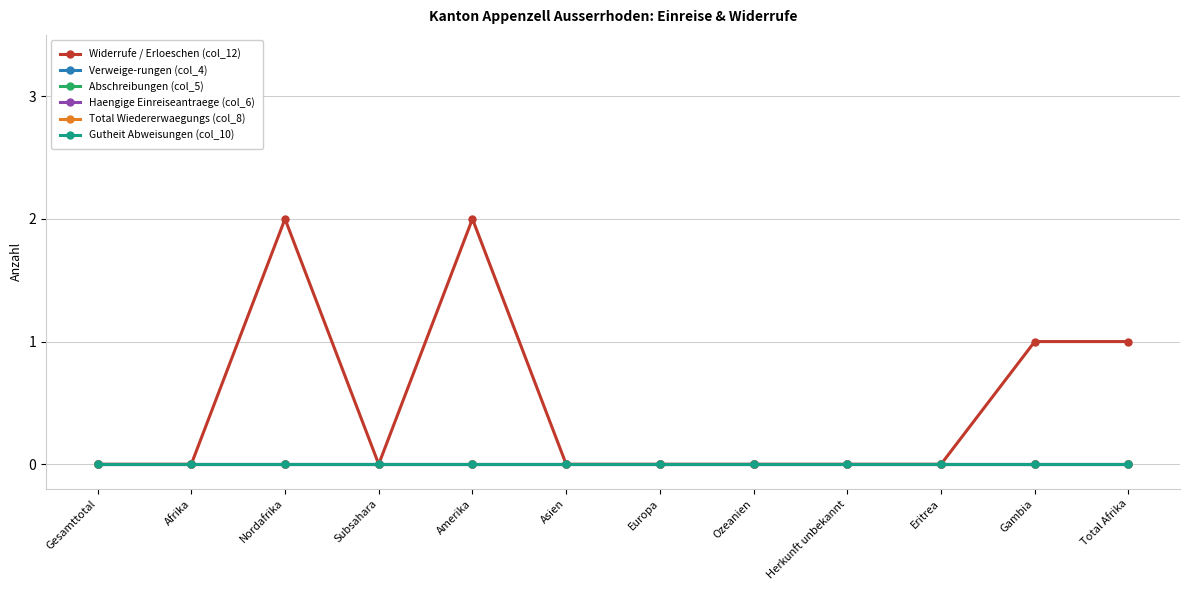

True or false: Haengige Einreiseantraege (col_6) has more than 1 interior local peaks.

False